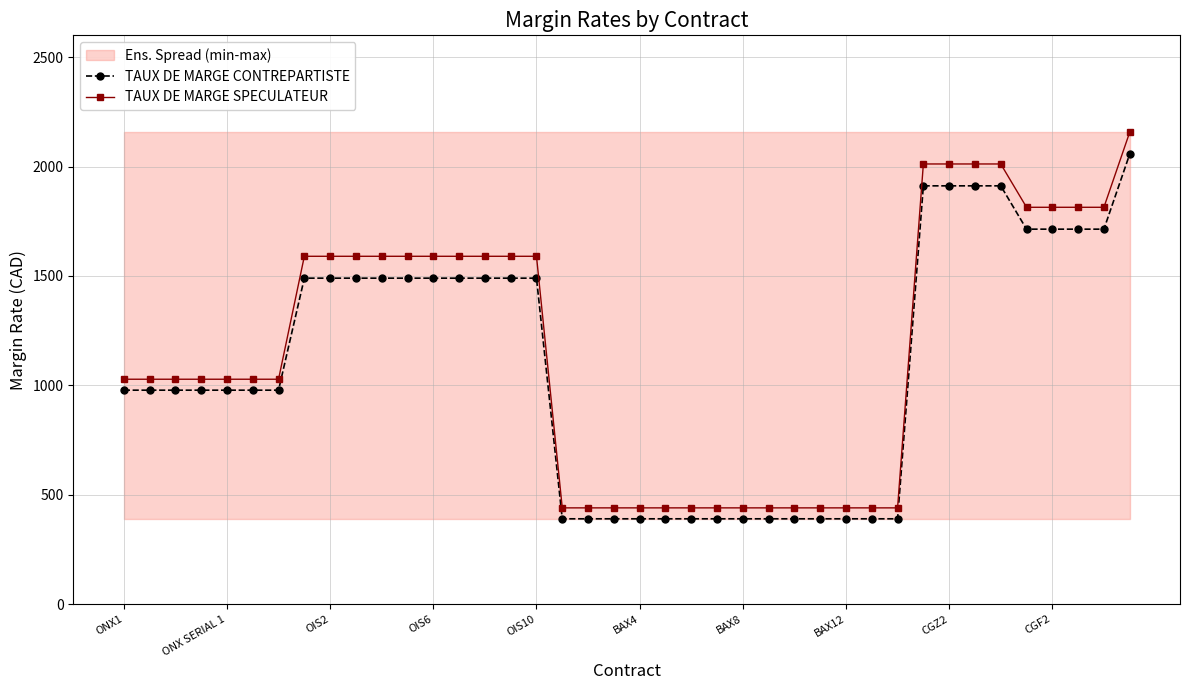

Is it true that TAUX DE MARGE SPECULATEUR equals 876 at 10?

False